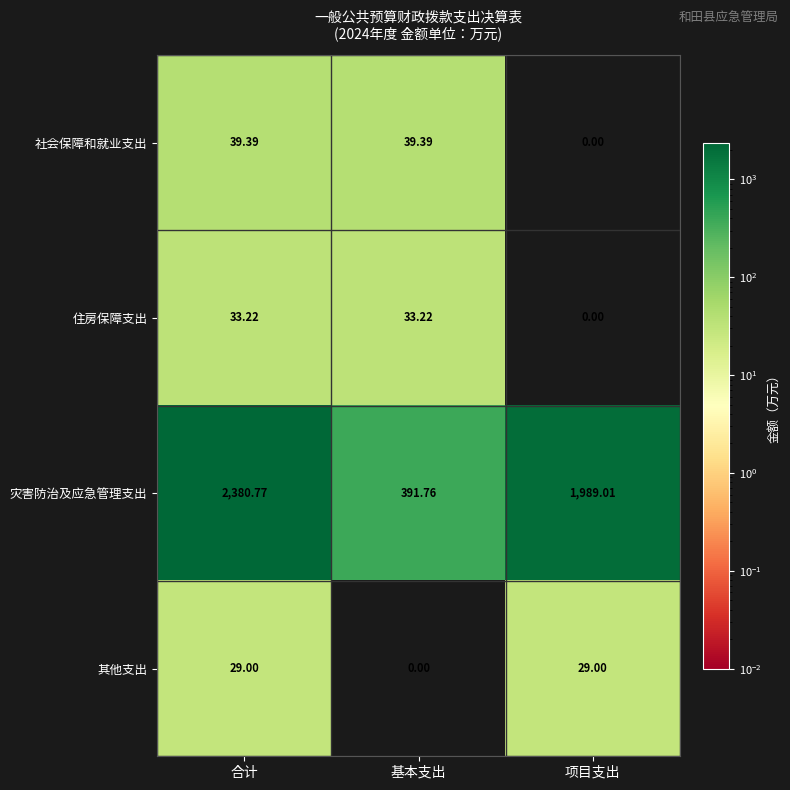

Between 基本支出 and 项目支出, which series saw the biggest shift?

灾害防治及应急管理支出